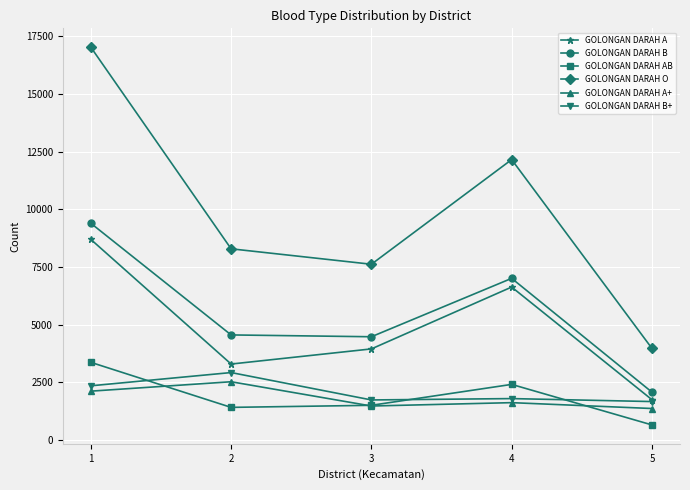

What is the value of the GOLONGAN DARAH A point at the 4th from the left?

6630